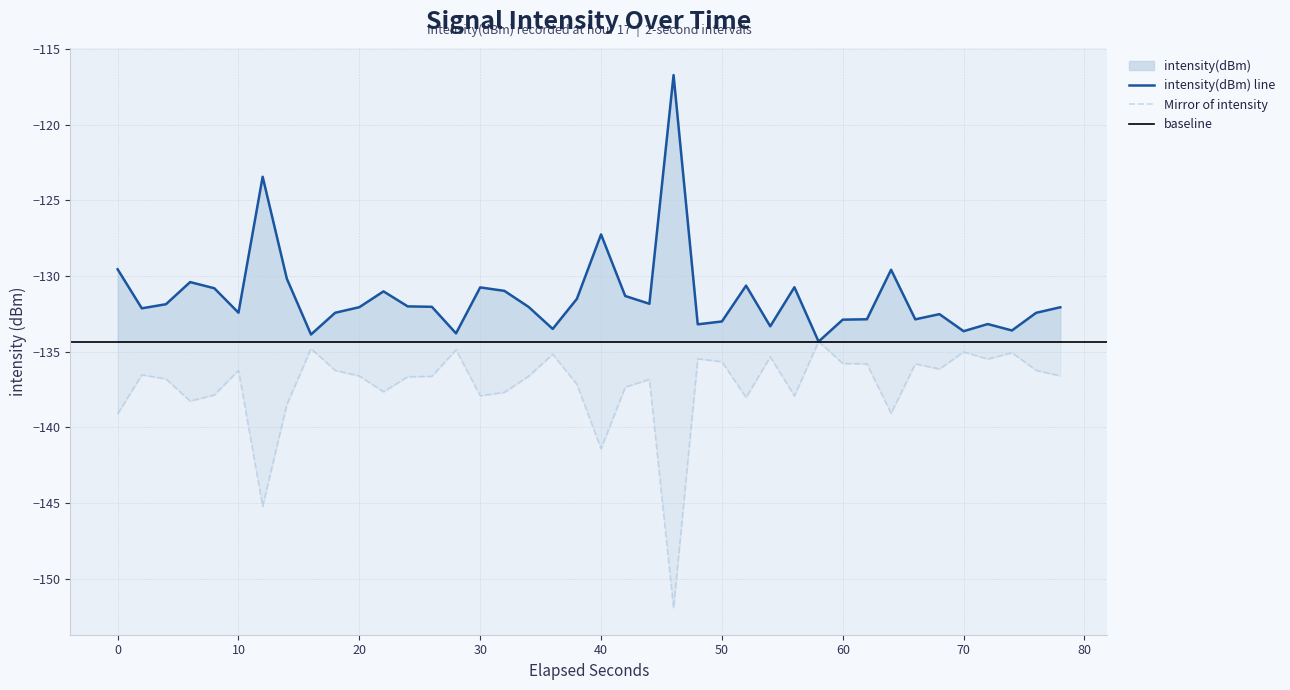

The value of Mirror of intensity at 10 is -44.9. True or false?

False